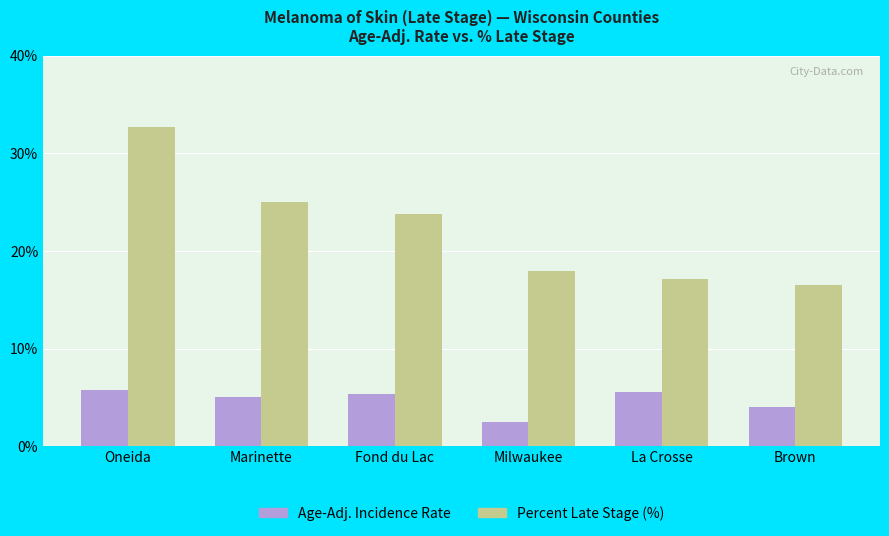

What is the difference between the Percent Late Stage (%) values at Brown and Marinette?

8.5